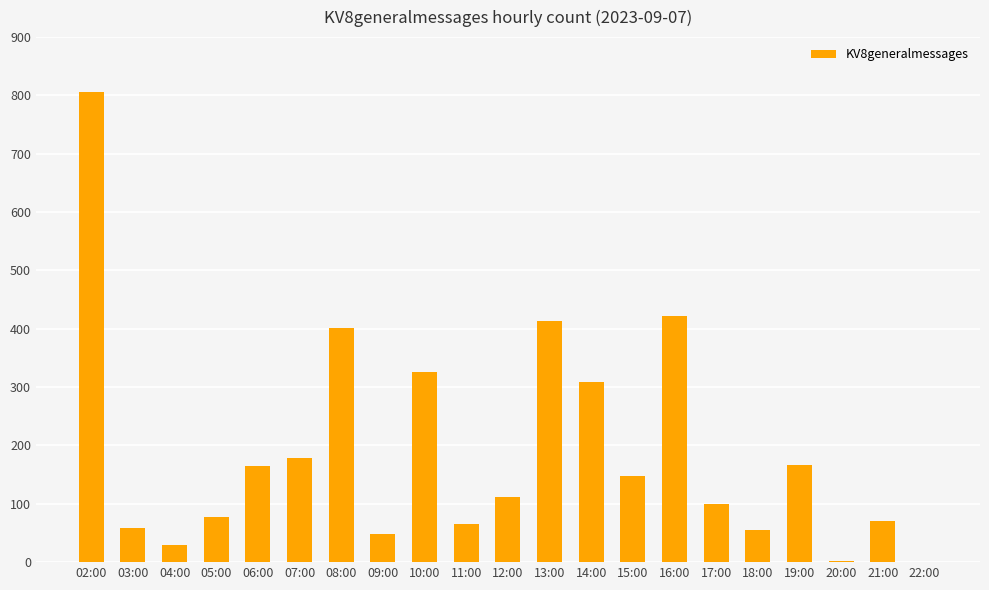

What is the greatest value displayed?

806